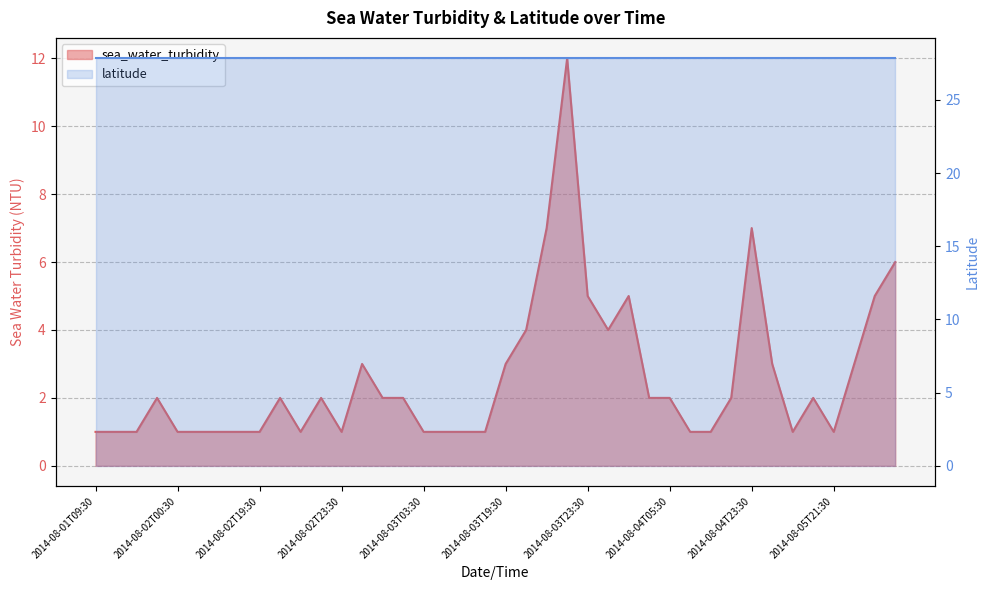

What is the difference between the maximum and second lowest values?

11